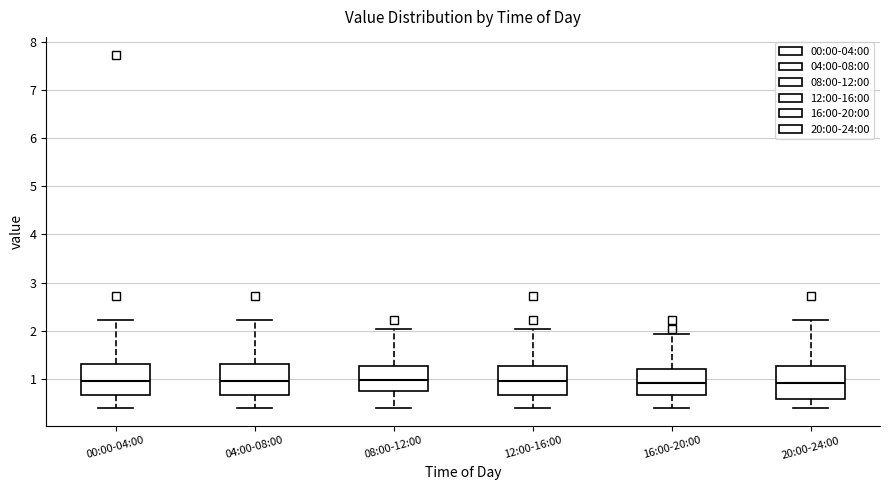

Where does the lower whisker of the box for 20:00-24:00 end on the y-axis? The values are not printed on the chart, so give them approximately, as read against the axis.

0.4